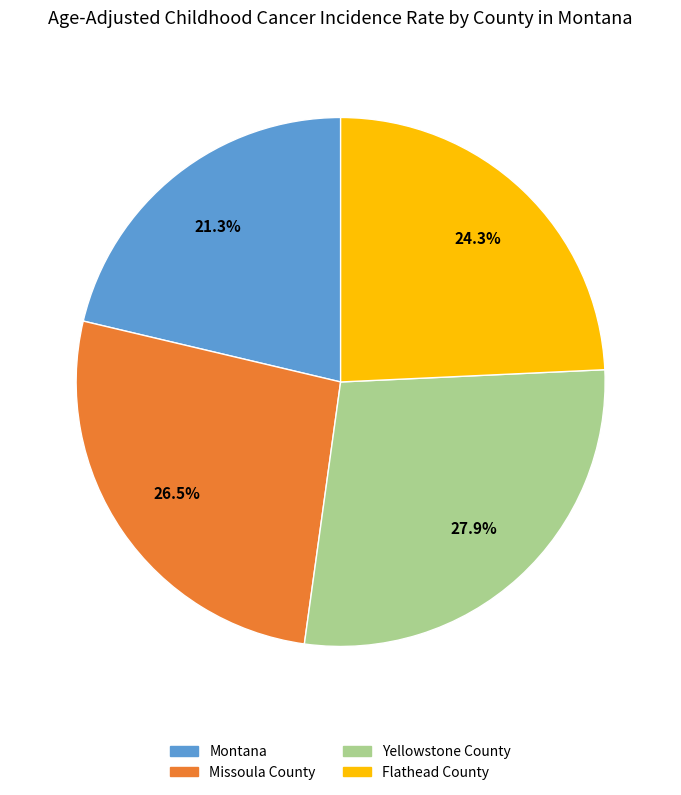

To the nearest percent, what is the difference between the Yellowstone County and Montana slice percentages?

7%